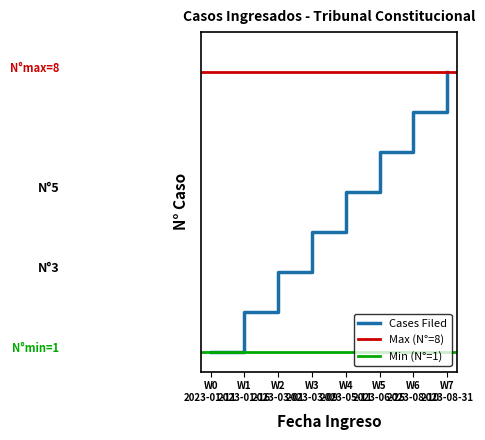

Rank the categories by value from highest to lowest.

W7 2023-08-31, W6 2023-08-10, W5 2023-06-25, W4 2023-05-11, W3 2023-03-09, W2 2023-03-01, W1 2023-01-16, W0 2023-01-11